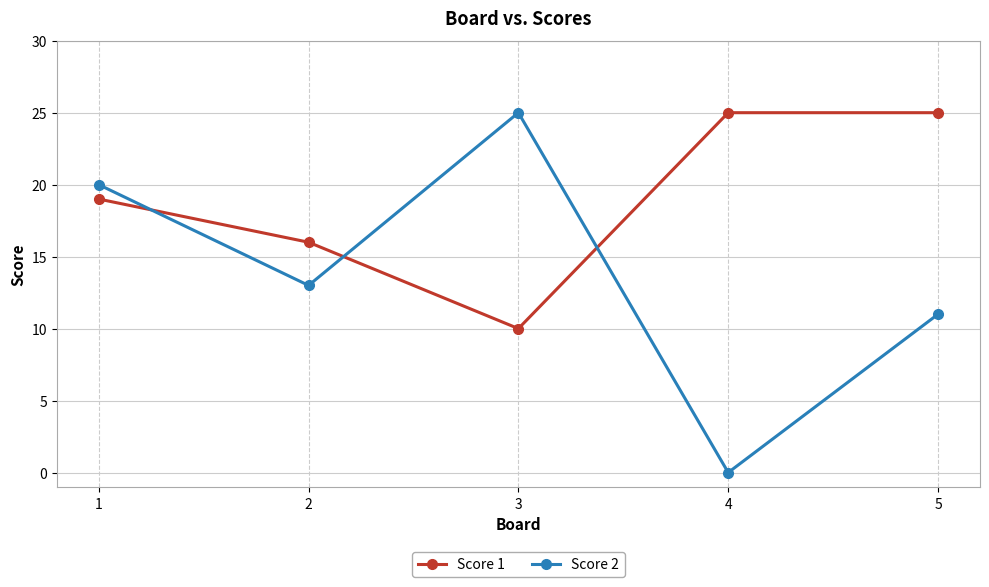

Rank the series by their average value, from highest to lowest.

Score 1, Score 2